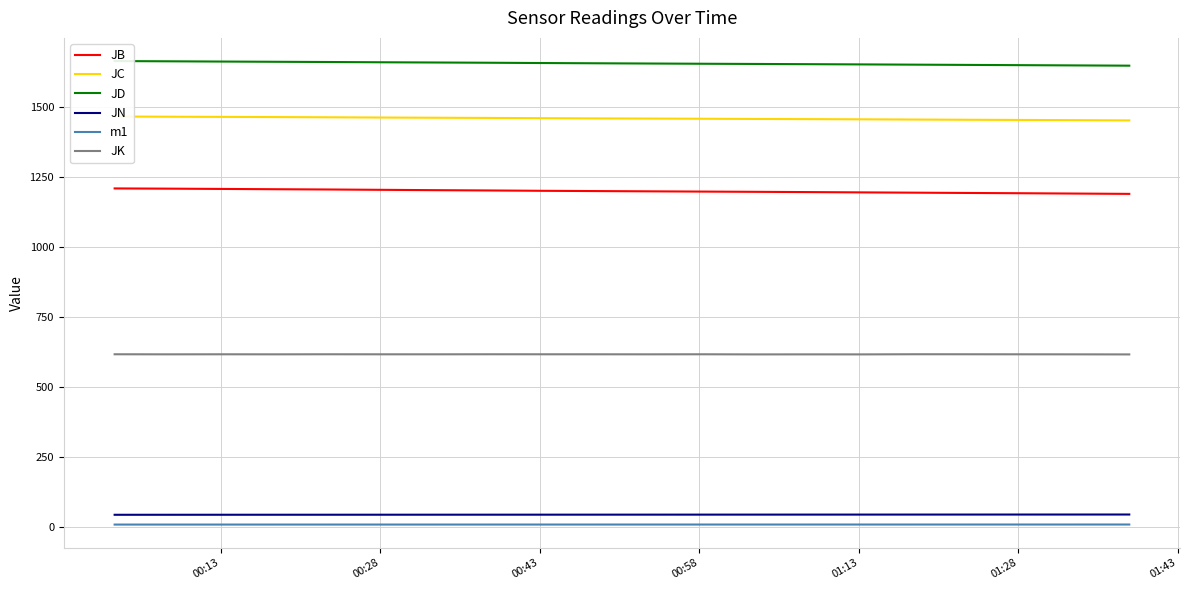

Count the number of categories in the chart.

20